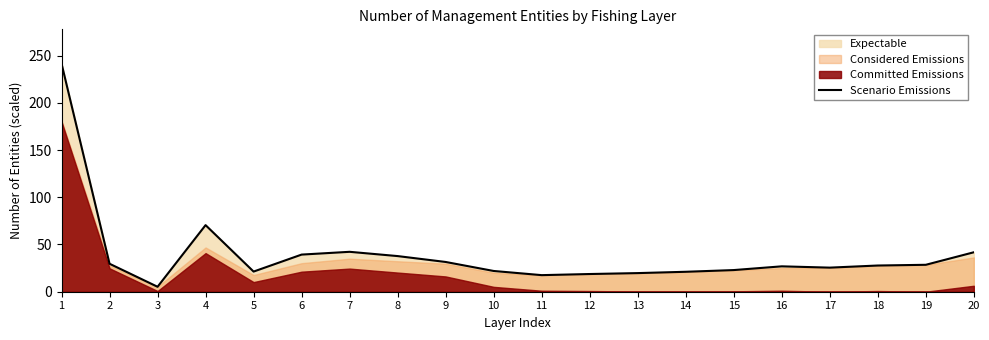

Reading right to left, what are all the values shown in this chart?

41.8	28.5	27.7	25.5	26.9	22.9	21.1	19.7	18.7	17.6	22.0	31.5	37.7	42.2	39.3	21.3	70.5	5.2	29.6	241.5